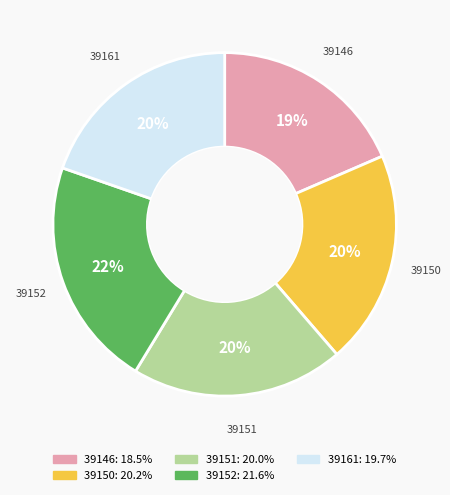

Is it true that 39152 is 9% of the pie?

False